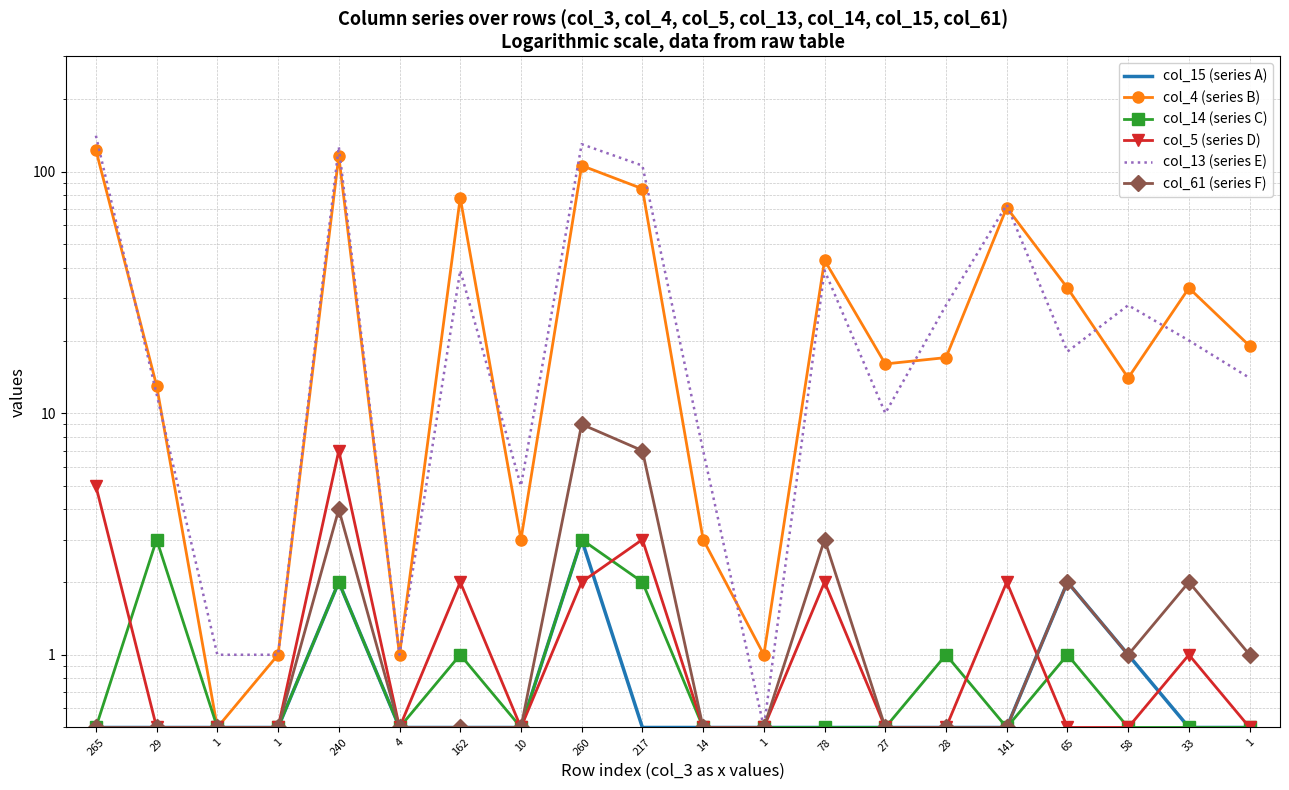

What is the value of the col_13 (series E) point at the 15th from the left?

28.0